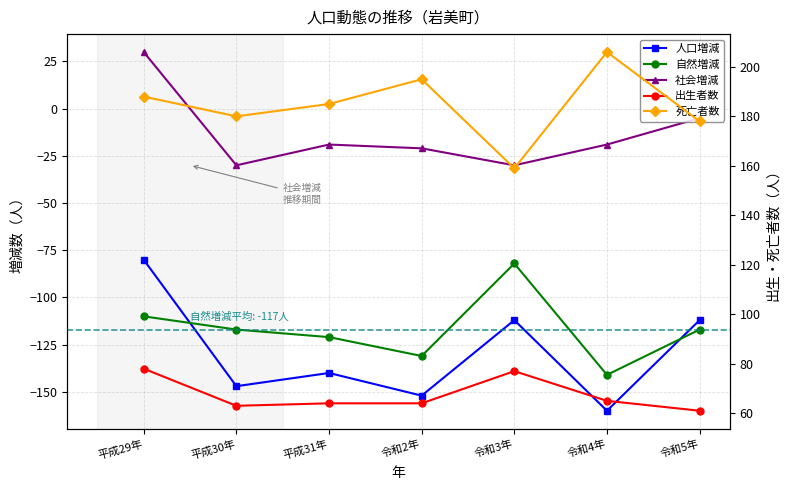

What is the label of the 3rd point from the right?

令和3年